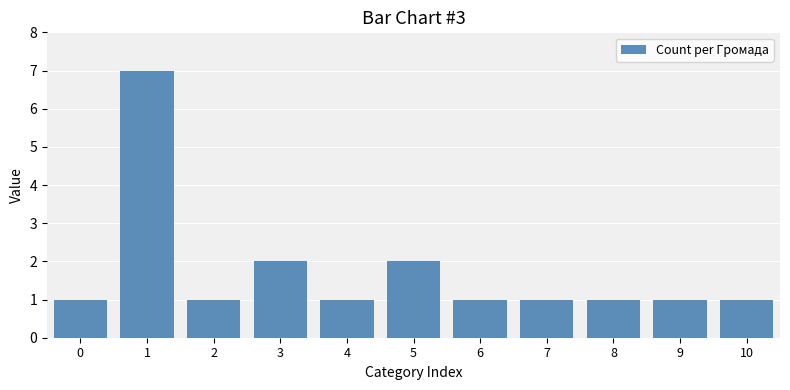

What is the greatest value displayed?

7